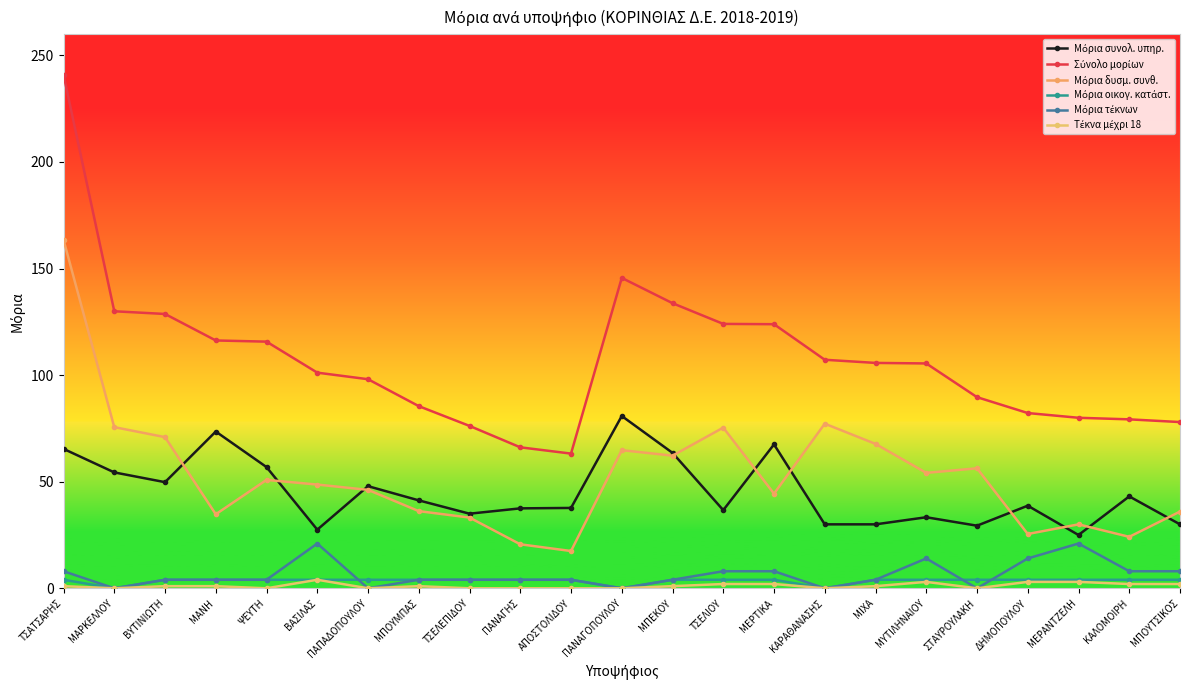

Reading left to right, extract all data points from this chart.

Μόρια συνολ. υπηρ.: 65.4	54.4	49.8	73.5	56.9	27.5	47.9	41.2	35.0	37.5	37.7	80.8	63.5	36.7	67.5	30.0	30.0	33.3	29.4	38.8	25.0	43.1	30.0
Σύνολο μορίων: 240.9	130.0	128.7	116.3	115.7	101.2	98.1	85.5	76.2	66.1	63.2	145.6	133.8	124.0	123.9	107.2	105.7	105.5	89.7	82.2	80.0	79.3	78.0
Μόρια δυσμ. συνθ.: 163.5	75.6	70.9	34.7	50.9	48.7	46.2	36.2	33.2	20.6	17.5	64.8	62.2	75.4	44.4	77.2	67.7	54.2	56.3	25.5	30.0	24.1	36.0
Μόρια οικογ. κατάστ.: 4.0	0.0	4.0	4.0	4.0	4.0	4.0	4.0	4.0	4.0	4.0	0.0	4.0	4.0	4.0	0.0	4.0	4.0	4.0	4.0	4.0	4.0	4.0
Μόρια τέκνων: 8.0	0.0	4.0	4.0	4.0	21.0	0.0	4.0	4.0	4.0	4.0	0.0	4.0	8.0	8.0	0.0	4.0	14.0	0.0	14.0	21.0	8.0	8.0
Τέκνα μέχρι 18: 1.0	0.0	1.0	1.0	0.0	4.0	0.0	1.0	0.0	0.0	0.0	0.0	1.0	2.0	2.0	0.0	1.0	3.0	0.0	3.0	3.0	2.0	2.0